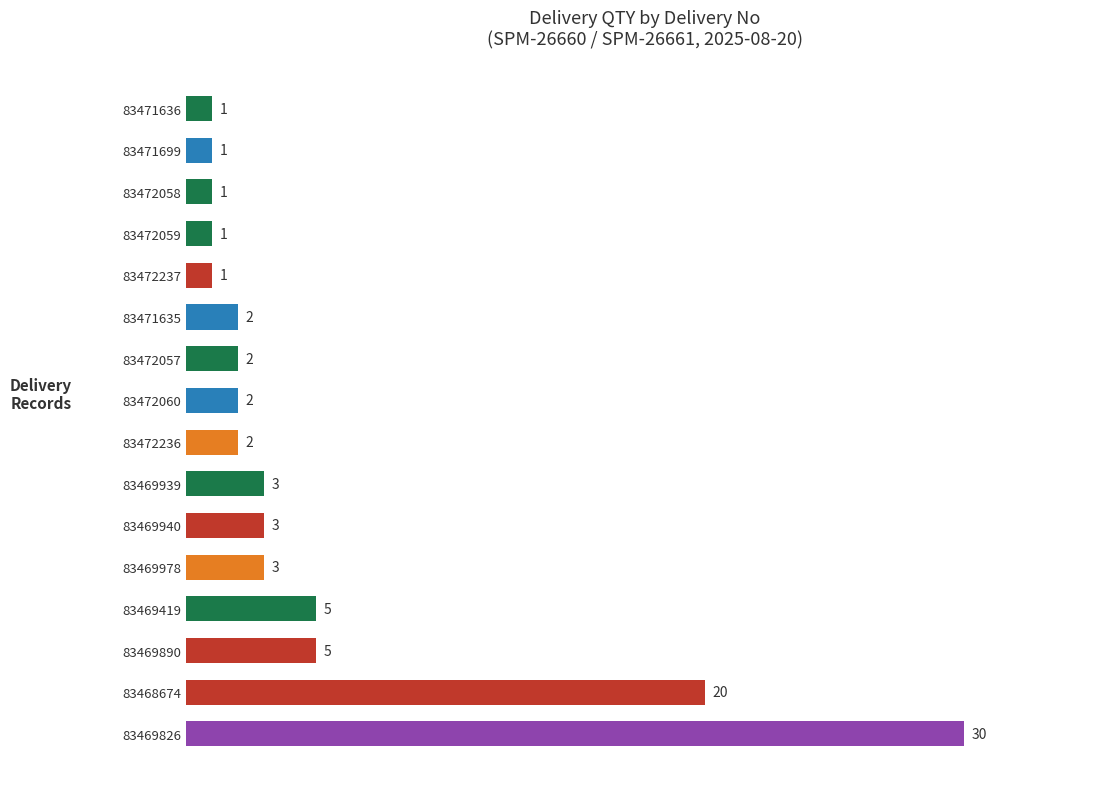

Where is the data nearest to the value 15?

83468674